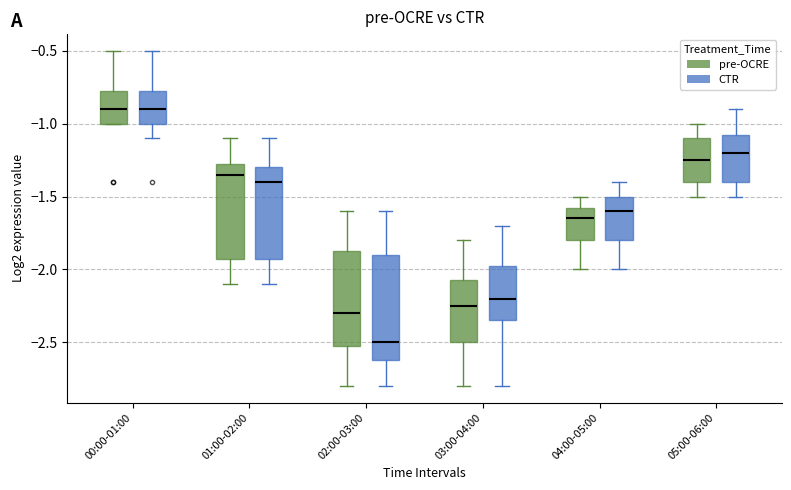

Reading left to right, transcribe this box plot: for each box, give where its median line is, the range the box spans, and where its two whiskers end, as read against the y-axis. The values are not printed on the chart, so give them approximately, as read against the axis.

00:00-01:00 (pre-OCRE): median -0.90, box -1.00 to -0.75, whiskers -1.00 to -0.50
00:00-01:00 (CTR): median -0.90, box -1.00 to -0.75, whiskers -1.10 to -0.50
01:00-02:00 (pre-OCRE): median -1.35, box -1.90 to -1.25, whiskers -2.10 to -1.10
01:00-02:00 (CTR): median -1.40, box -1.90 to -1.30, whiskers -2.10 to -1.10
02:00-03:00 (pre-OCRE): median -2.30, box -2.50 to -1.85, whiskers -2.80 to -1.60
02:00-03:00 (CTR): median -2.50, box -2.60 to -1.90, whiskers -2.80 to -1.60
03:00-04:00 (pre-OCRE): median -2.25, box -2.50 to -2.05, whiskers -2.80 to -1.80
03:00-04:00 (CTR): median -2.20, box -2.35 to -1.95, whiskers -2.80 to -1.70
04:00-05:00 (pre-OCRE): median -1.65, box -1.80 to -1.55, whiskers -2.00 to -1.50
04:00-05:00 (CTR): median -1.60, box -1.80 to -1.50, whiskers -2.00 to -1.40
05:00-06:00 (pre-OCRE): median -1.25, box -1.40 to -1.10, whiskers -1.50 to -1.00
05:00-06:00 (CTR): median -1.20, box -1.40 to -1.05, whiskers -1.50 to -0.90